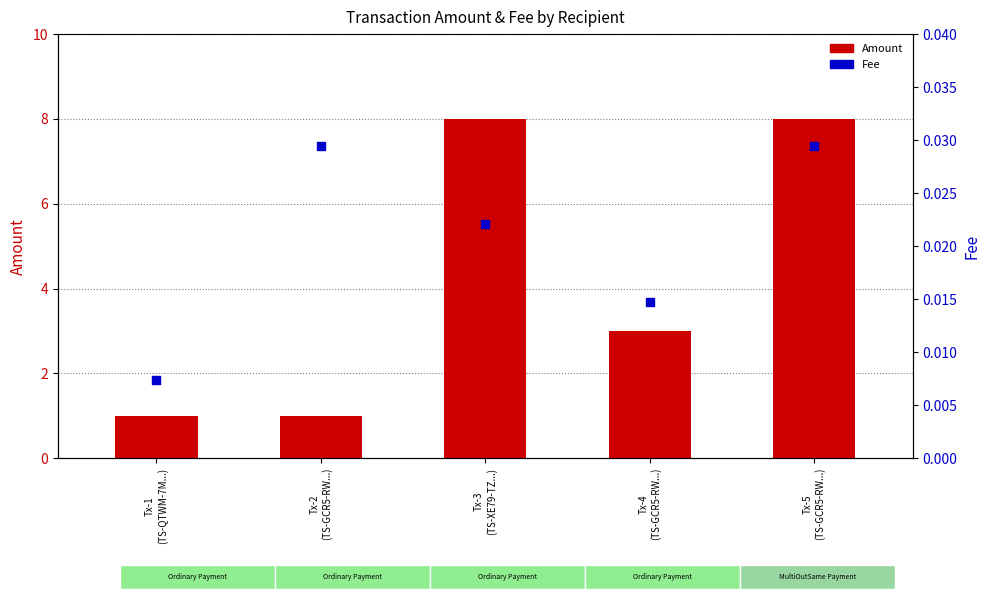

At how many categories does at least one series exceed 7?

2